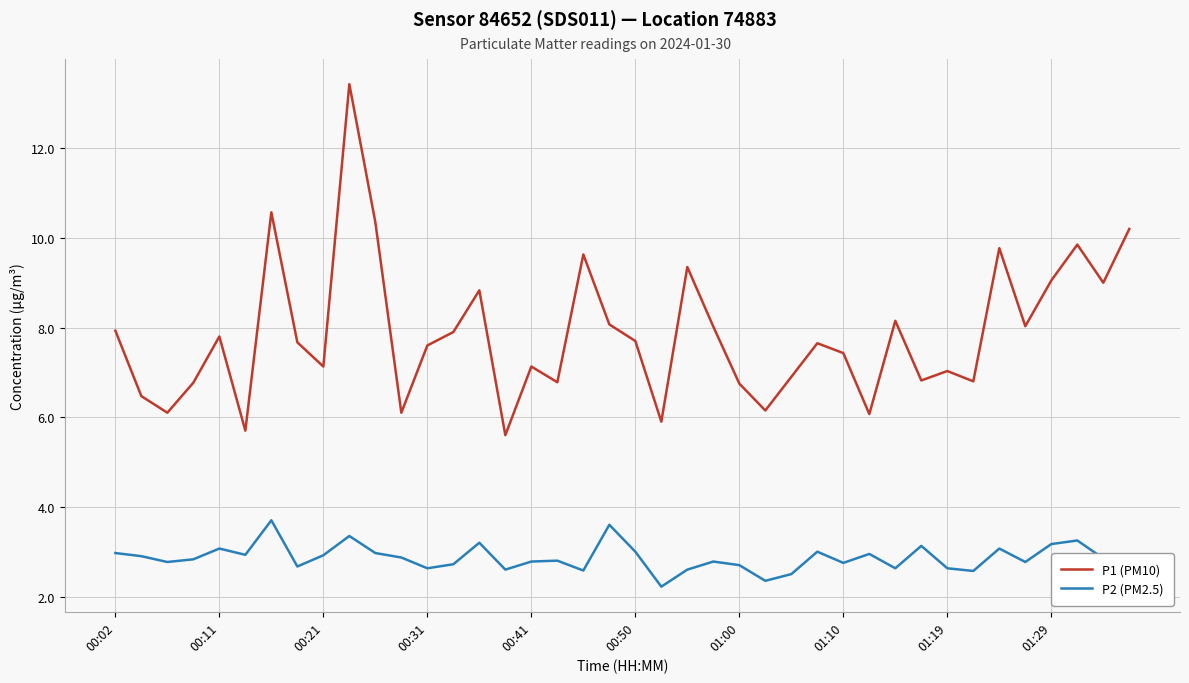

Which series has the largest range (max minus min)?

P1 (PM10)